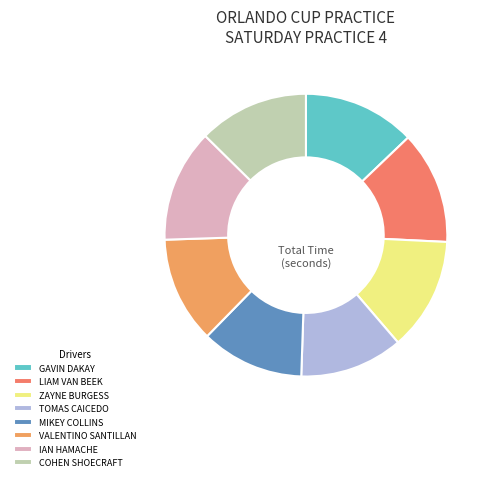

To the nearest percent, what portion does IAN HAMACHE represent?

13%